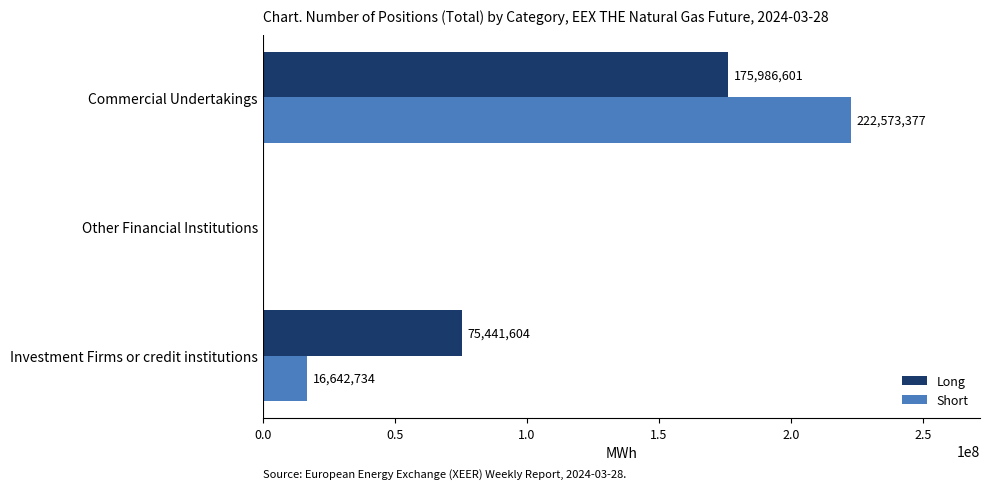

Between Investment Firms or credit institutions and Other Financial Institutions, which series saw the biggest shift?

Long